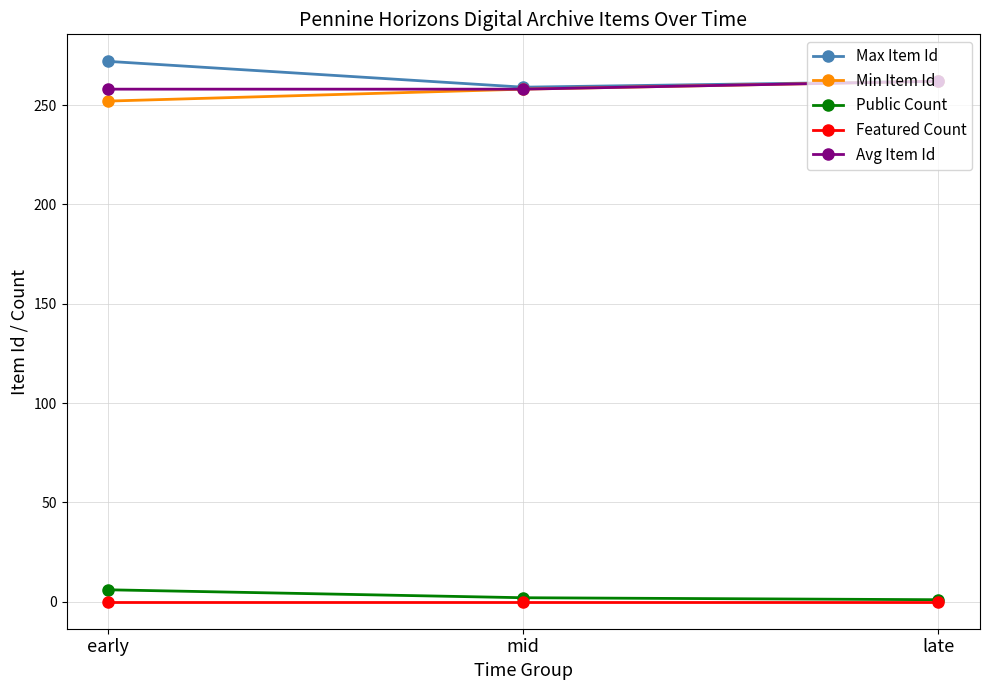

What is the label of the 3rd point from the right?

early